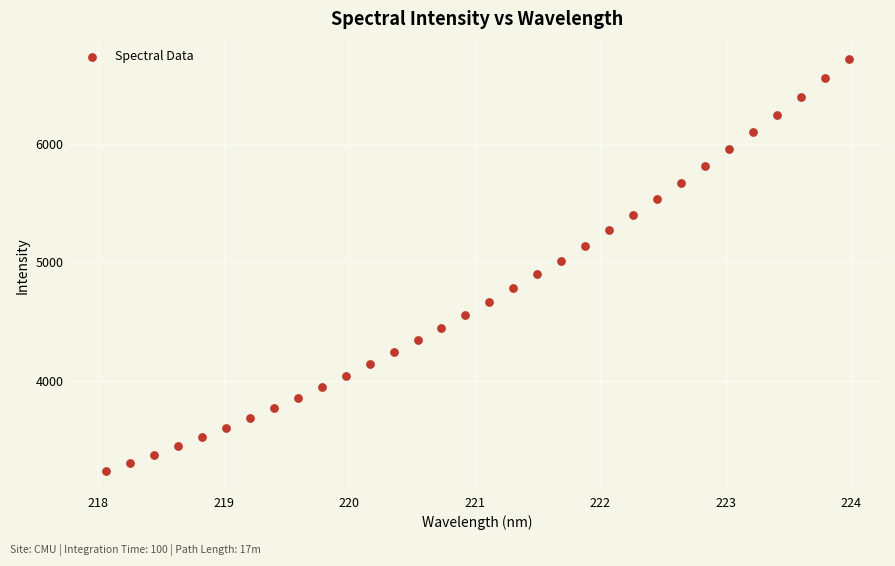

What is the range of X values (max minus min)?

5.9